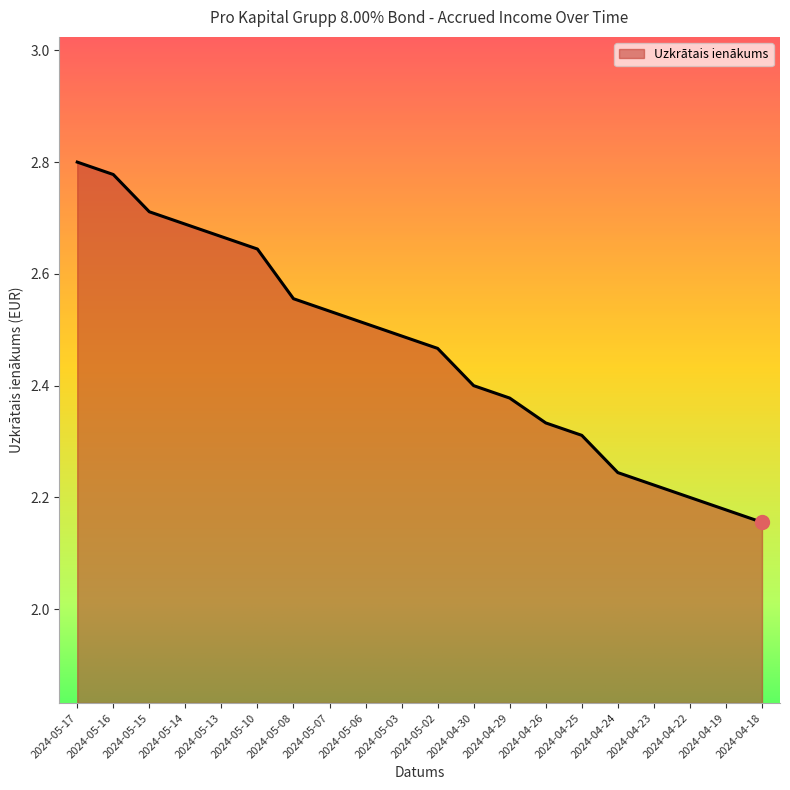

Approximately how many times larger is the value at 2024-04-18 compared to 2024-05-16?

0.8